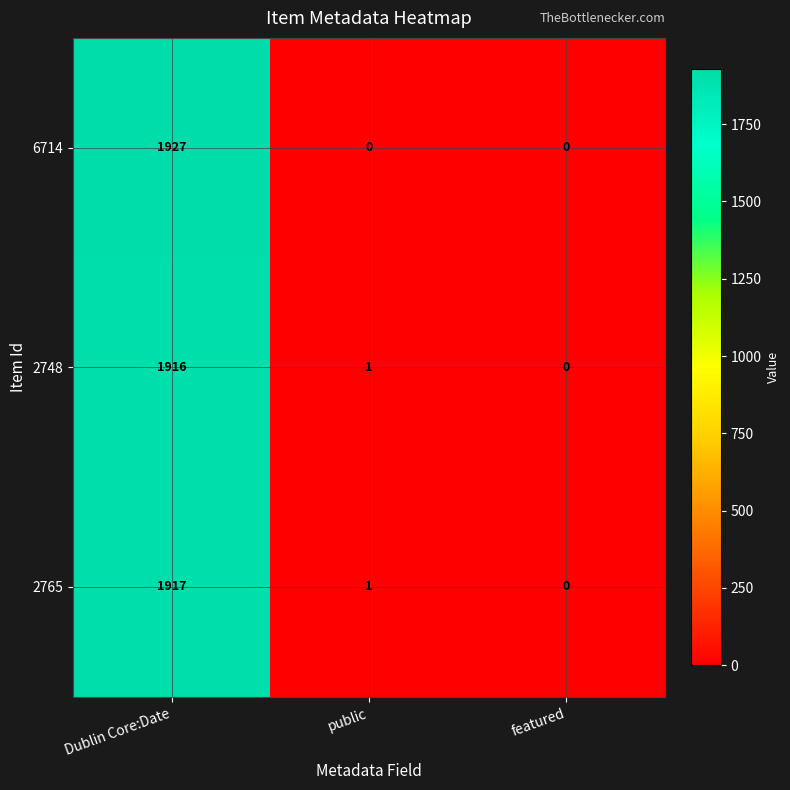

What is the spread (max minus min) of values at Dublin Core:Date?

11